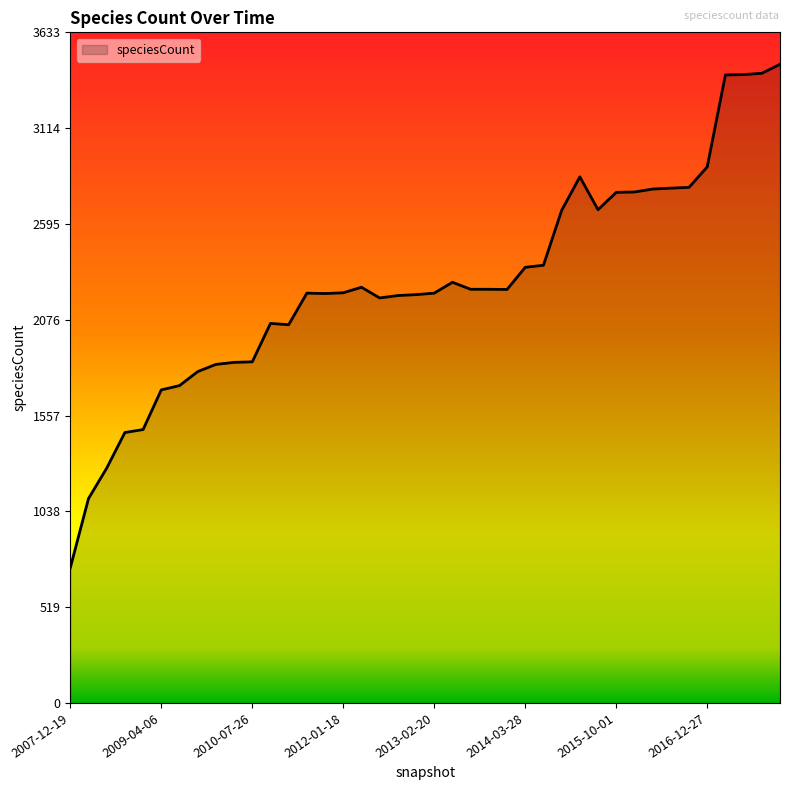

What is the minimum value shown in the chart?

732